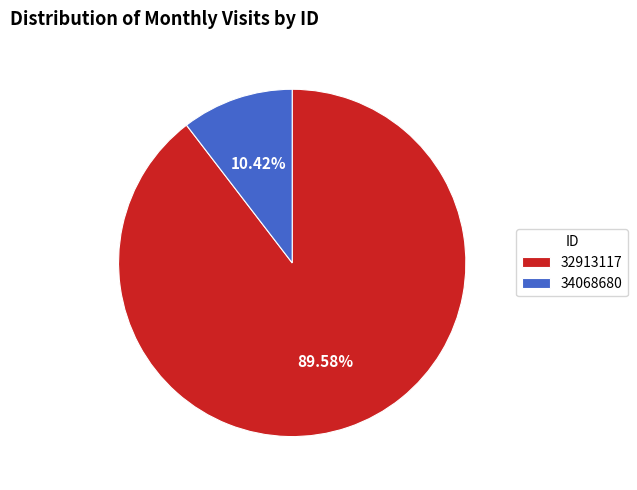

Is it true that 34068680 is 19% of the pie?

False